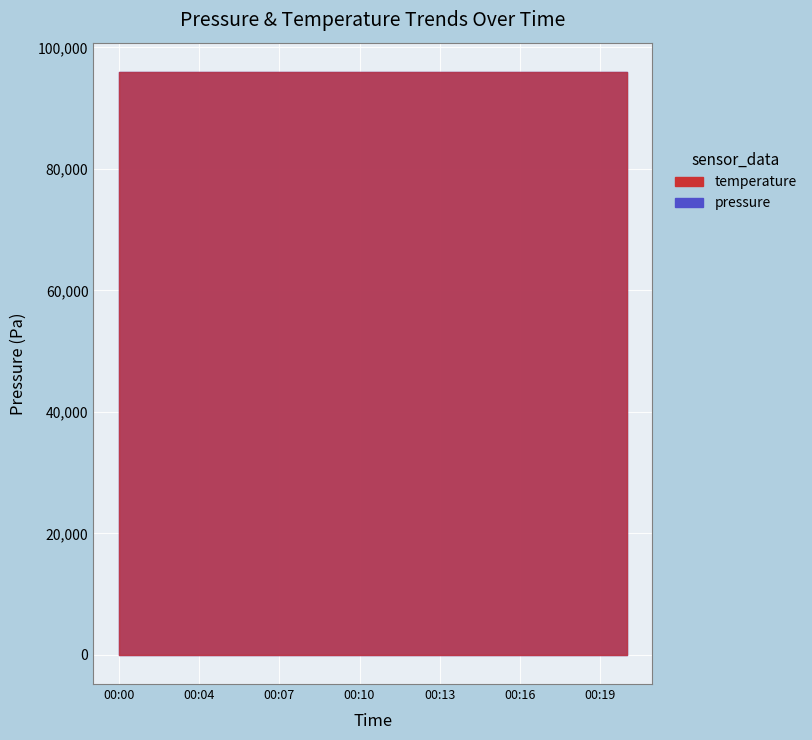

What is the spread (max minus min) of values at 00:01?

10.8